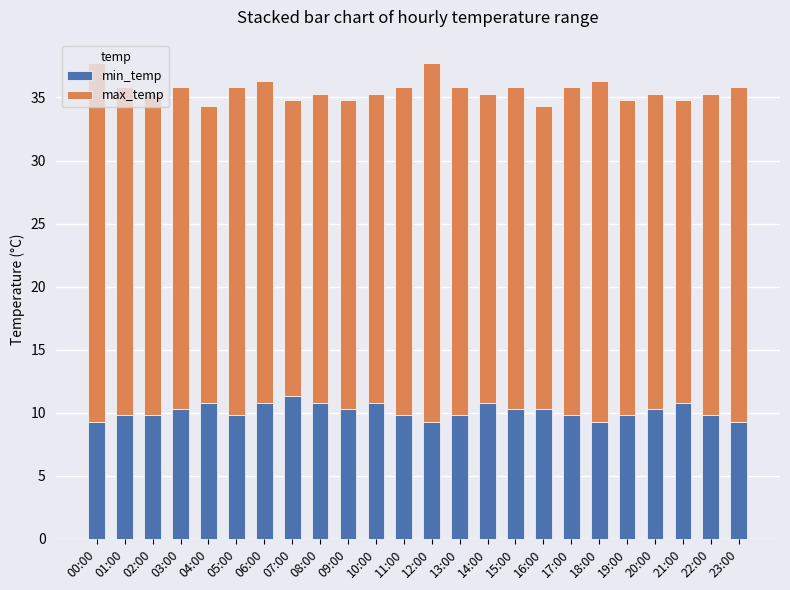

Is it true that min_temp equals 12.4 at 18:00?

False